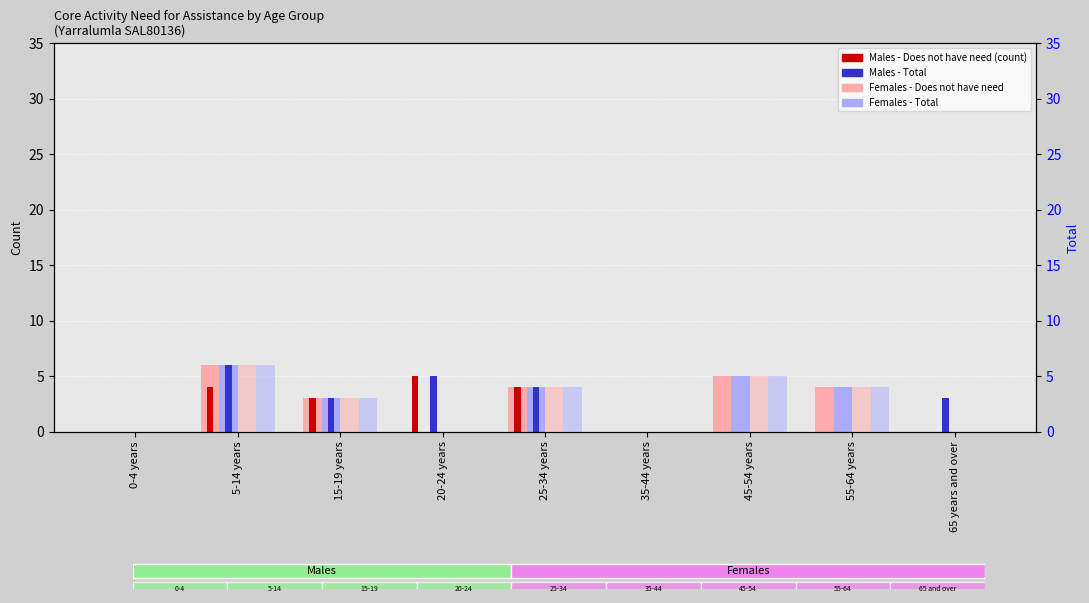

Is it true that Males - Does not have need equals 2 at 5-14 years?

False